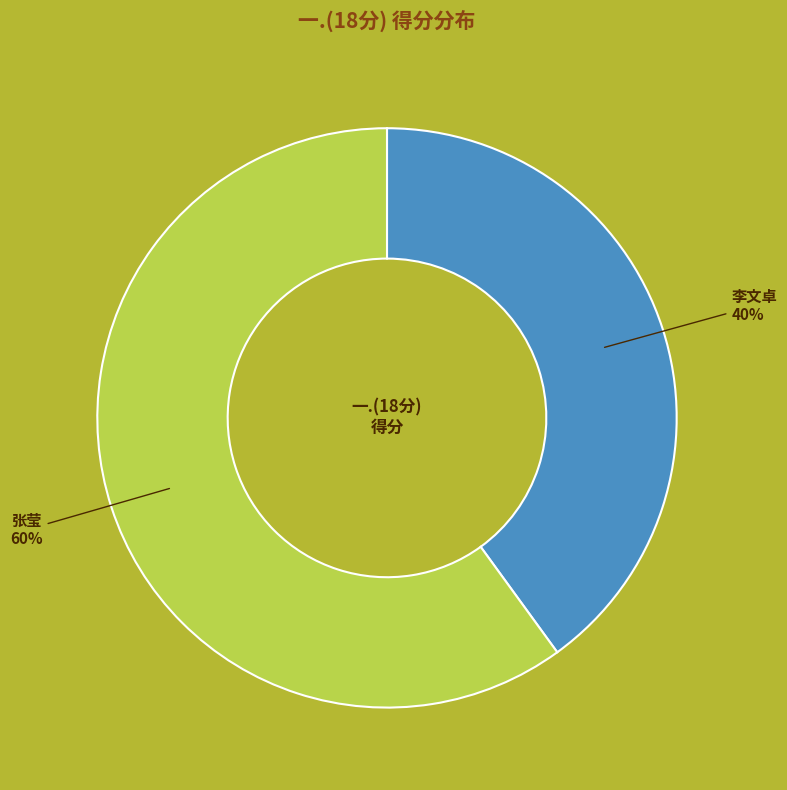

Does any single category account for the majority?

Yes